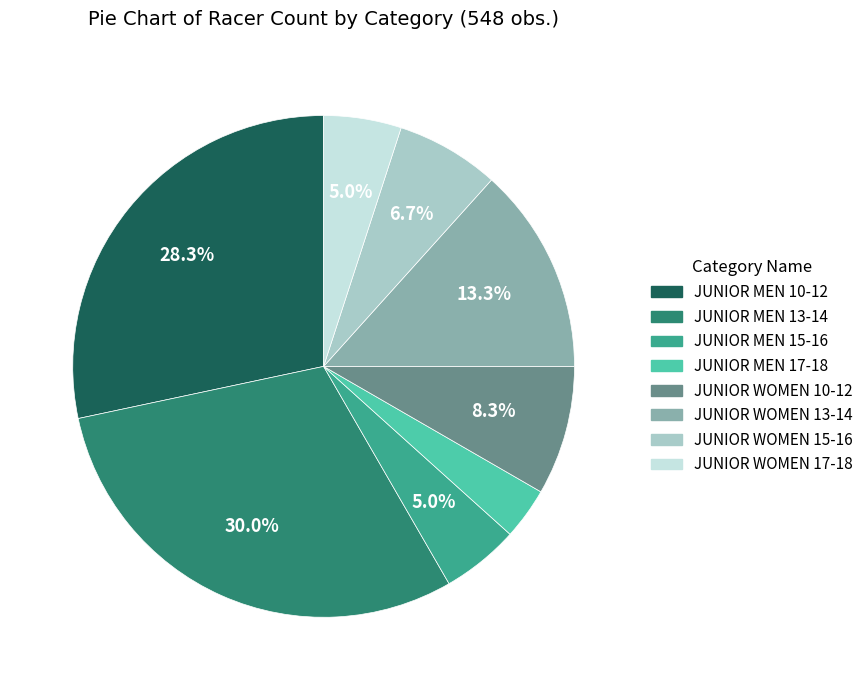

What percentage is the JUNIOR MEN 13-14 slice, to the nearest percent?

30%